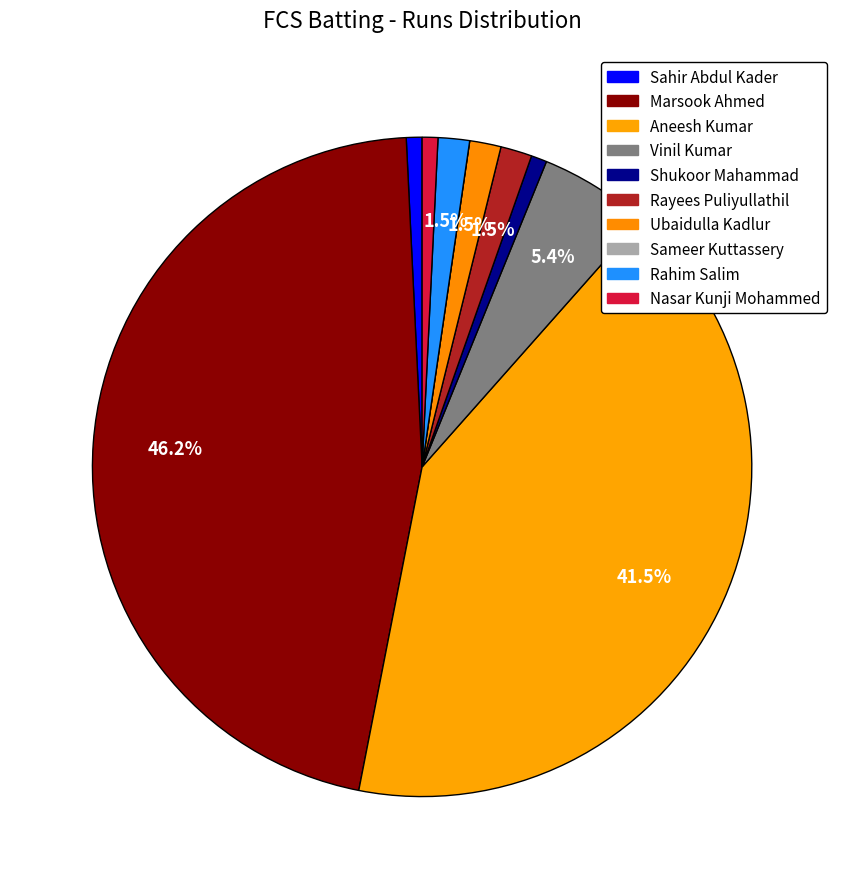

Combined, what portion of the pie is Sameer Kuttassery and Nasar Kunji Mohammed?

0.8%